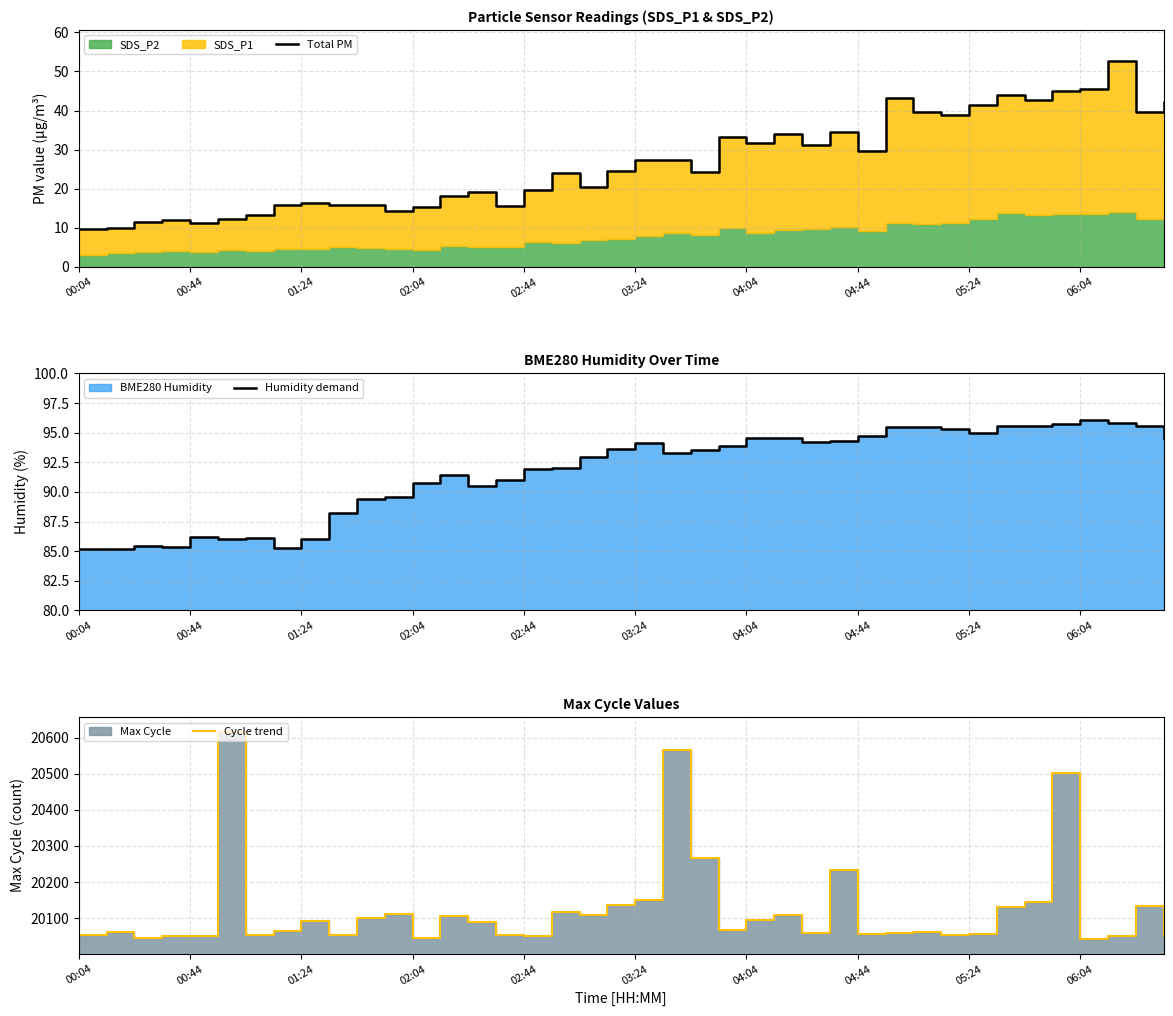

Is the value of Total PM at 14 greater than the value of Cycle trend at 32?

No